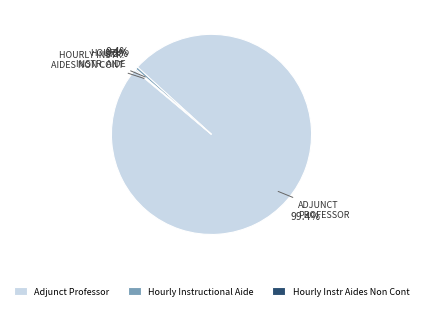

Is the sum of ADJUNCT PROFESSOR and HOURLY INSTR. AIDE greater than half?

Yes